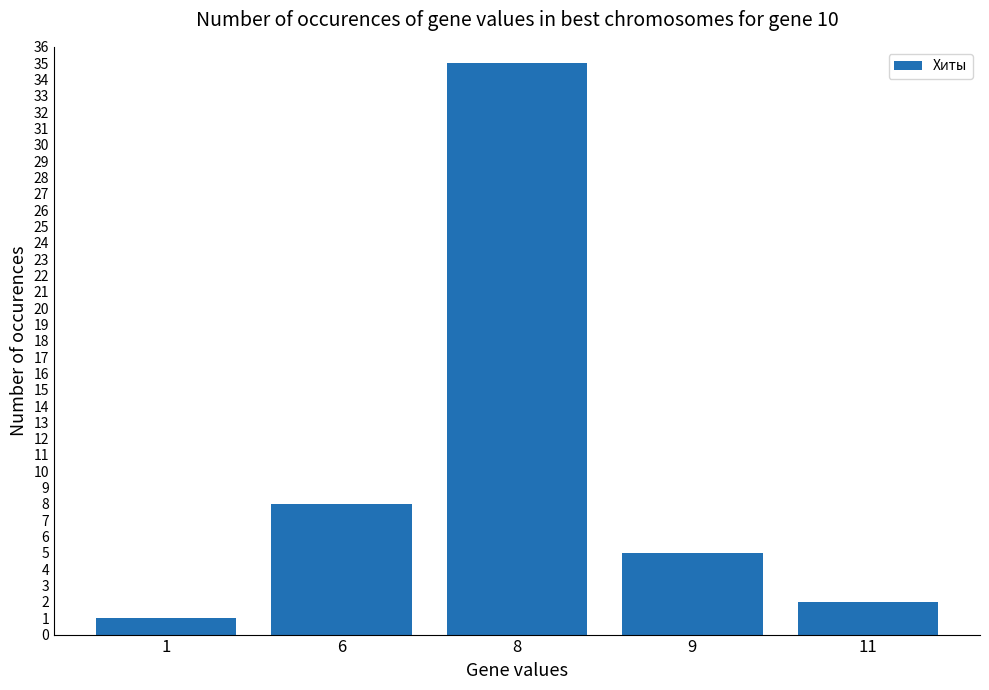

Rank the categories by value from lowest to highest.

1, 11, 9, 6, 8